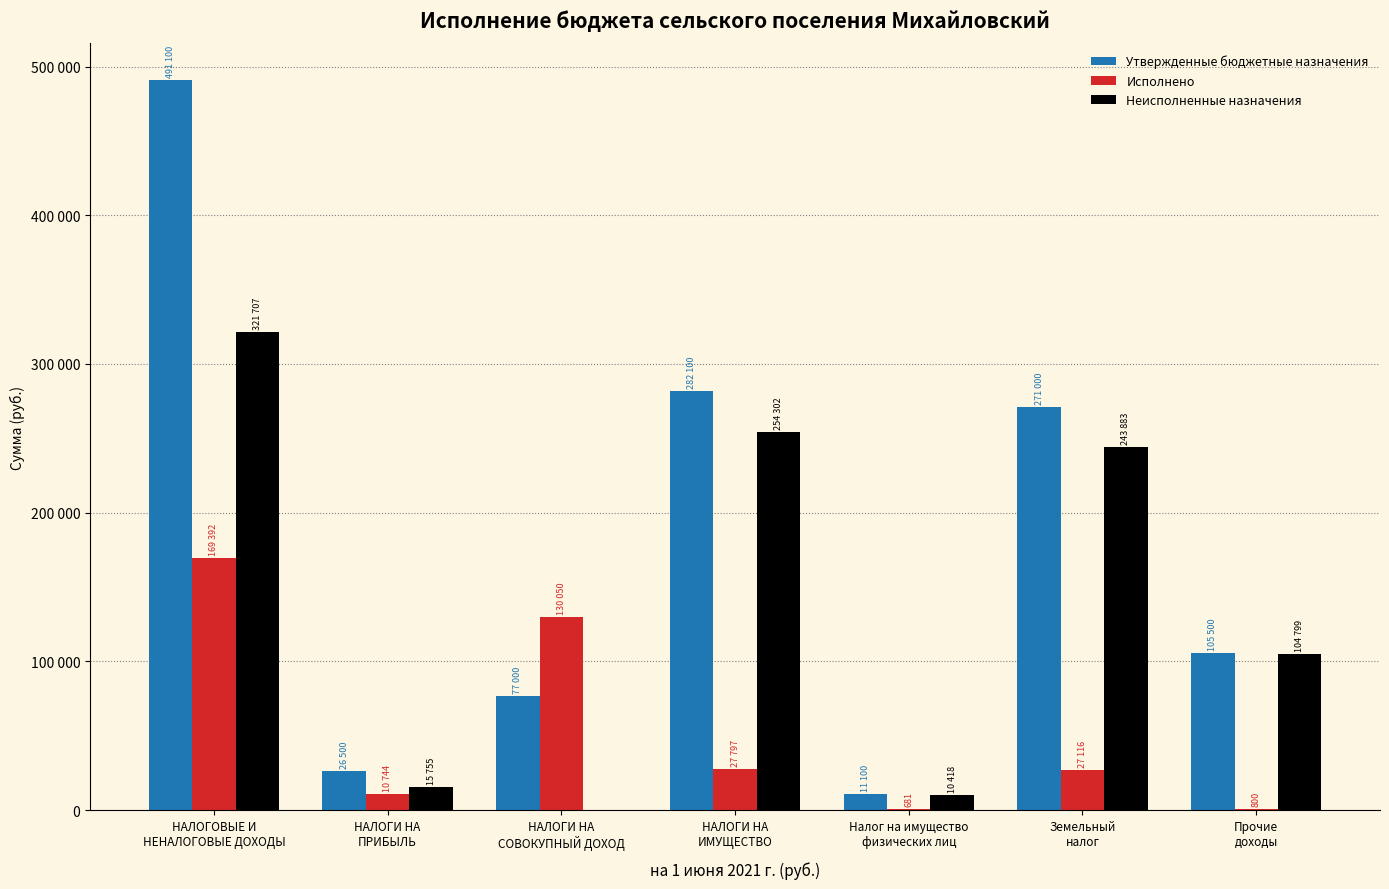

What are all the series names shown in the legend?

Утвержденные бюджетные назначения, Исполнено, Неисполненные назначения